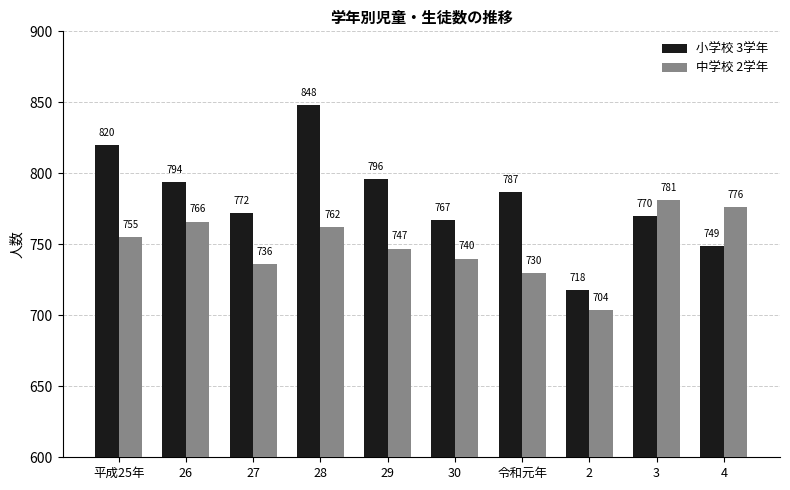

What is the greatest value displayed?

848